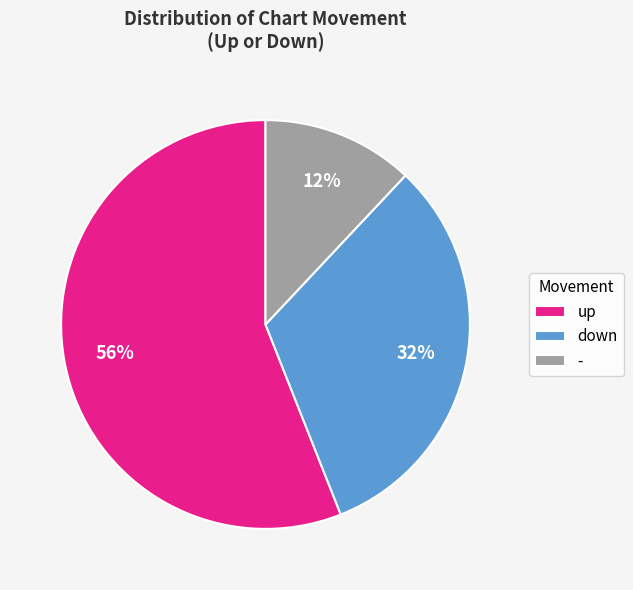

Which slice is the smallest?

-